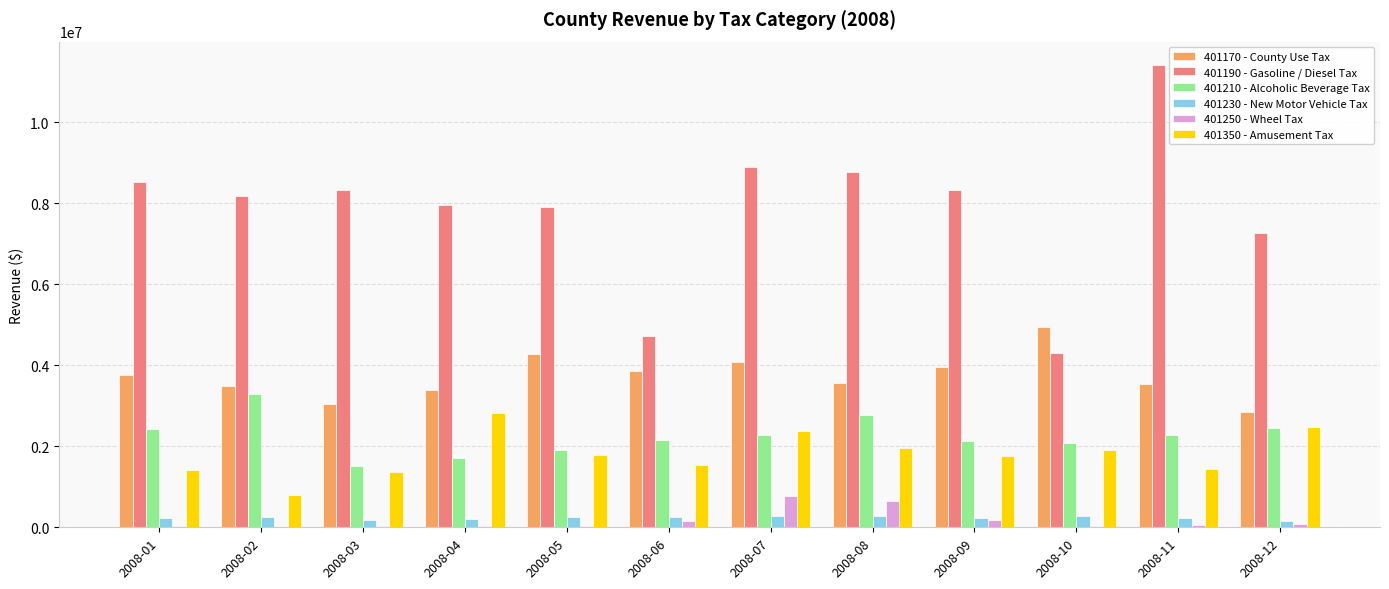

The value of 401350 - Amusement Tax at 2008-03 is 1367661.9. True or false?

True